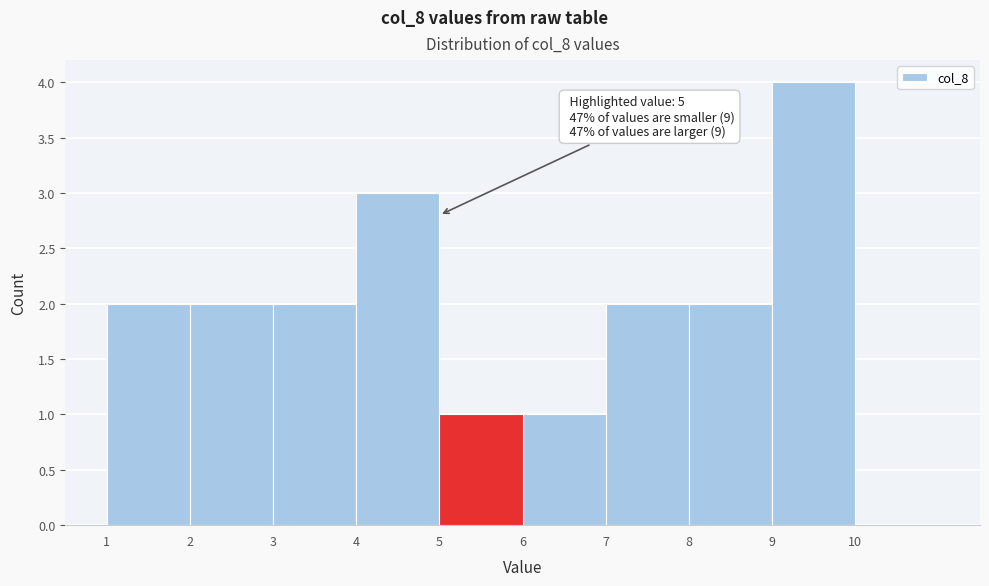

Which range on the x-axis has the tallest bar?

9 to 10